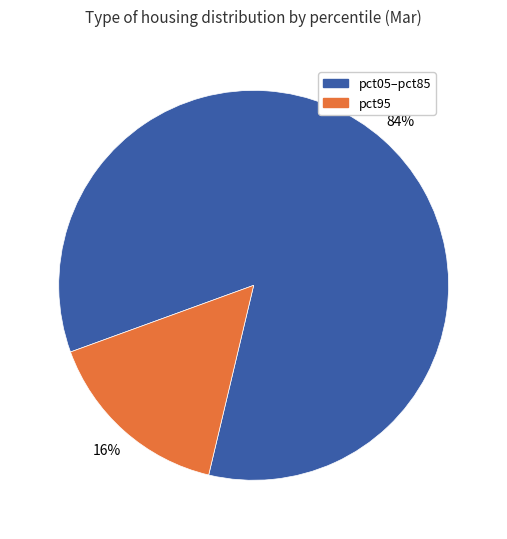

To the nearest percent, what is the average slice percentage?

50%